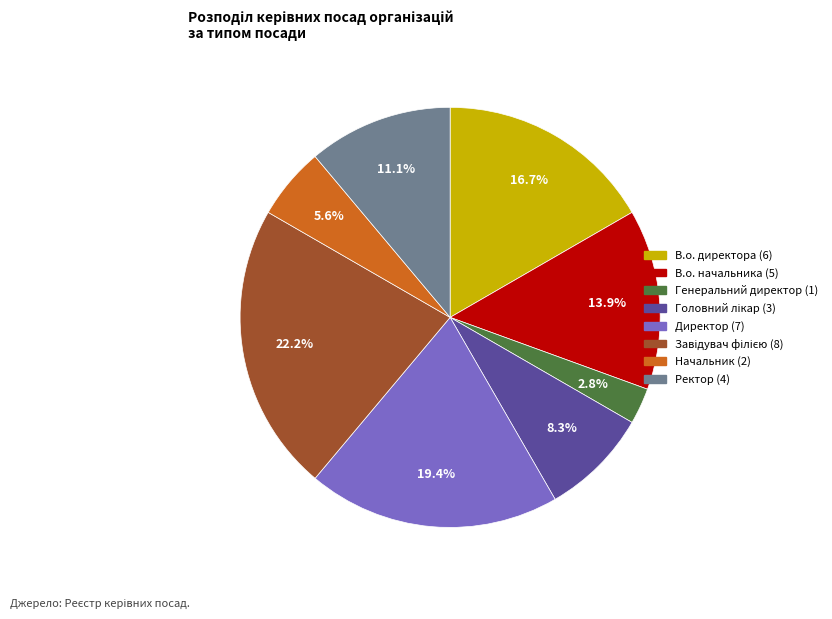

What is the smallest slice in the pie chart?

Генеральний директор